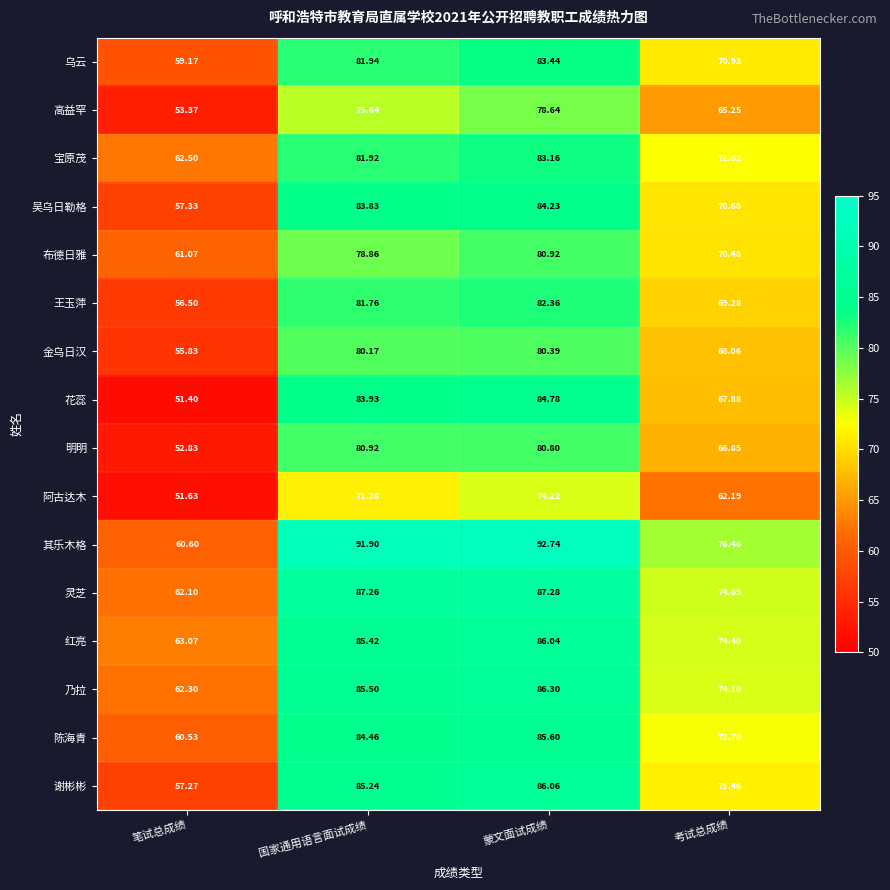

At which label does 明明 first exceed 80?

国家通用语言面试成绩